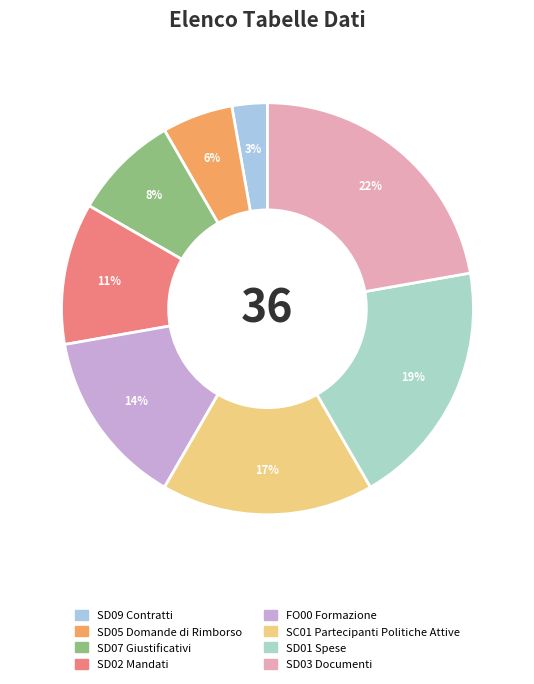

Between SD01 Spese and SC01 Partecipanti Politiche Attive, which is larger?

SD01 Spese